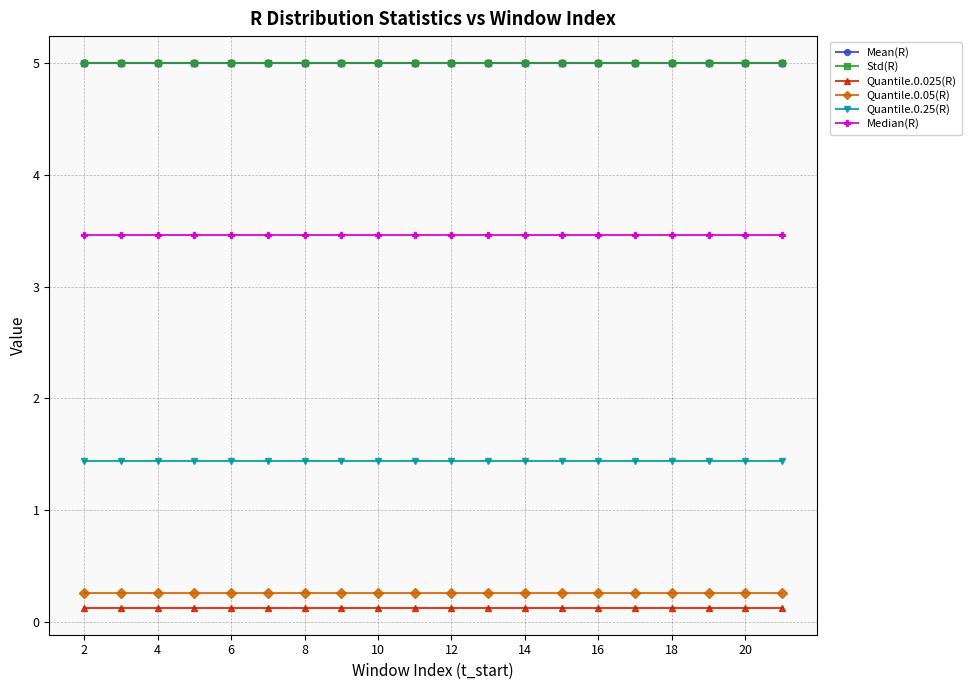

True or false: Quantile.0.25(R) and Std(R) cross at least once.

False